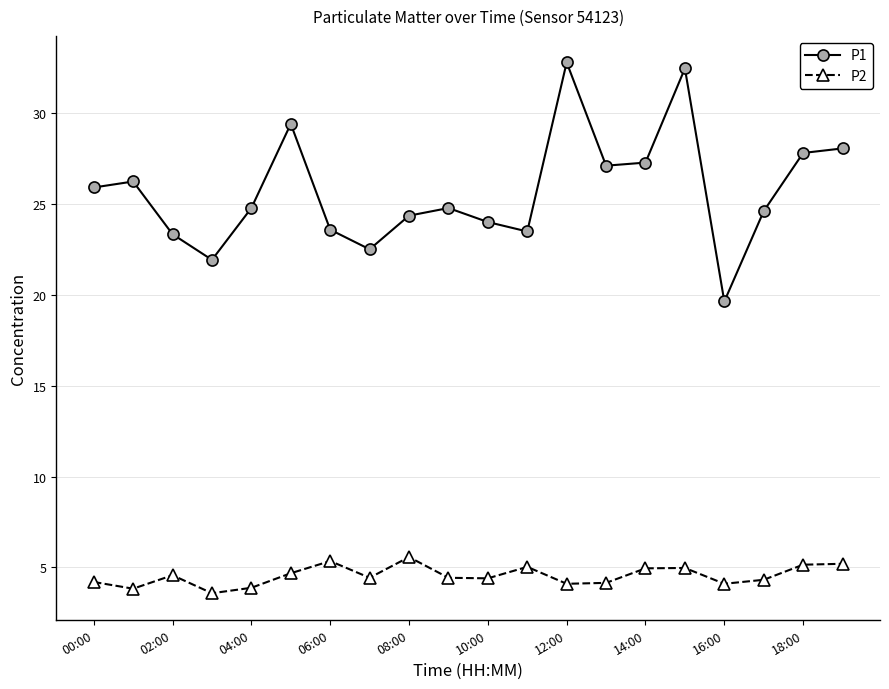

List the series in order of their peak value, lowest first.

P2, P1